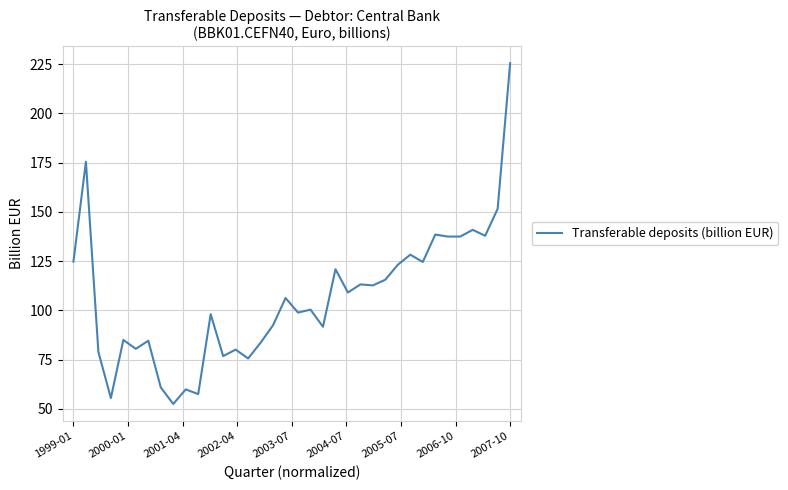

What is the smallest value displayed?

52.5